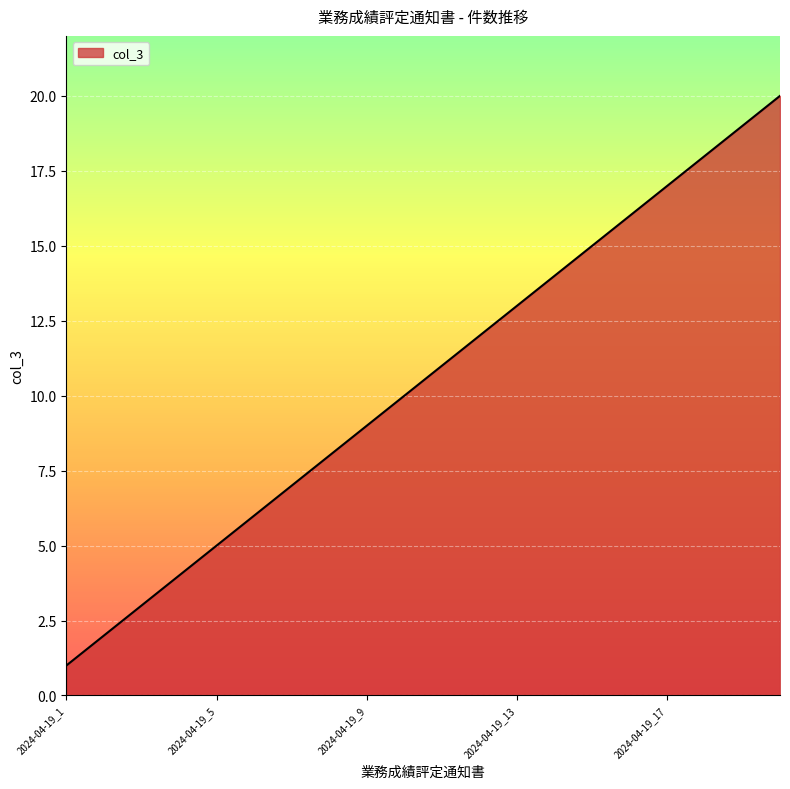

What is the difference between the maximum and minimum values?

19